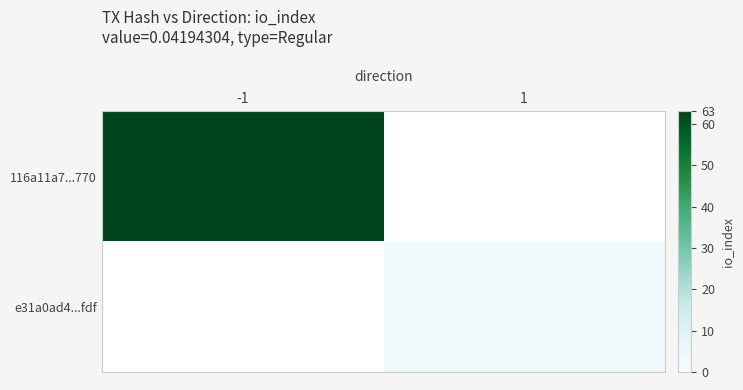

Count the number of data series in this chart.

2